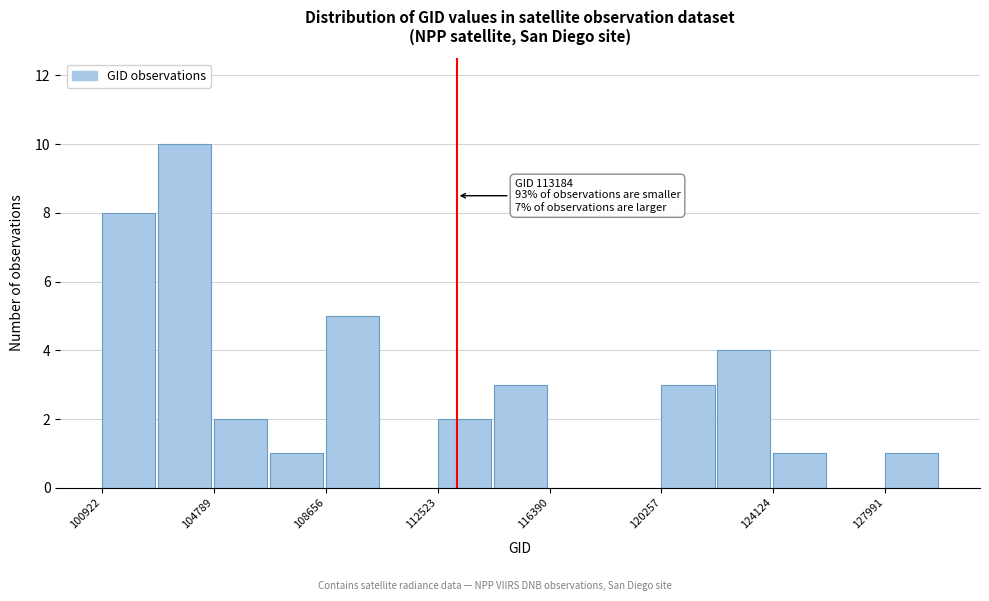

Around what value on the x-axis is the tallest bar? Give the approximate position of its centre, as read against the axis.

104000